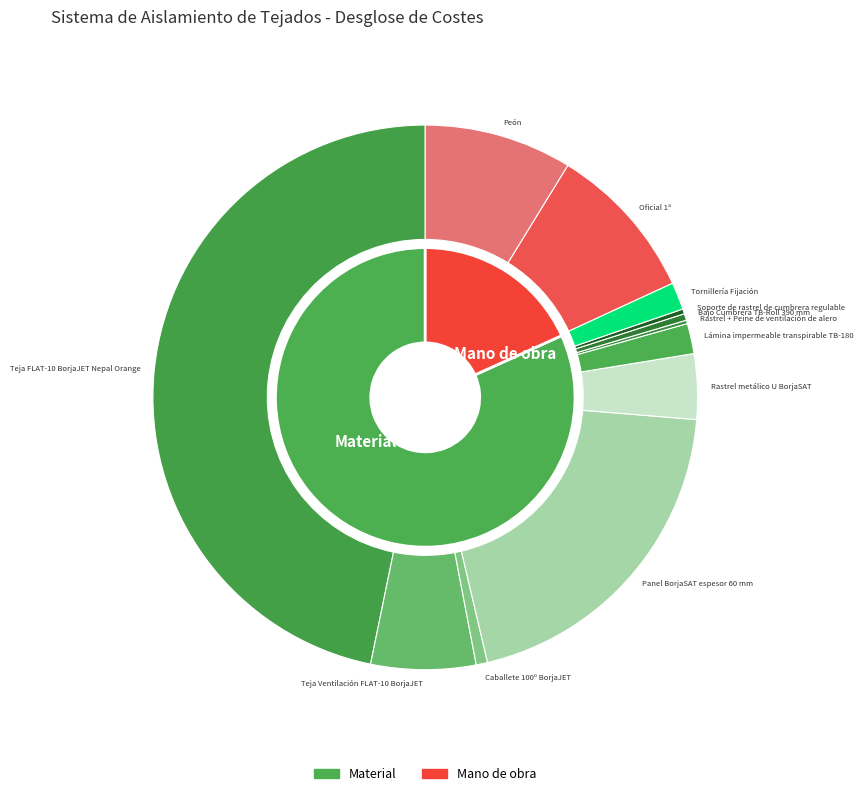

Is there any slice that represents more than half of the pie?

No